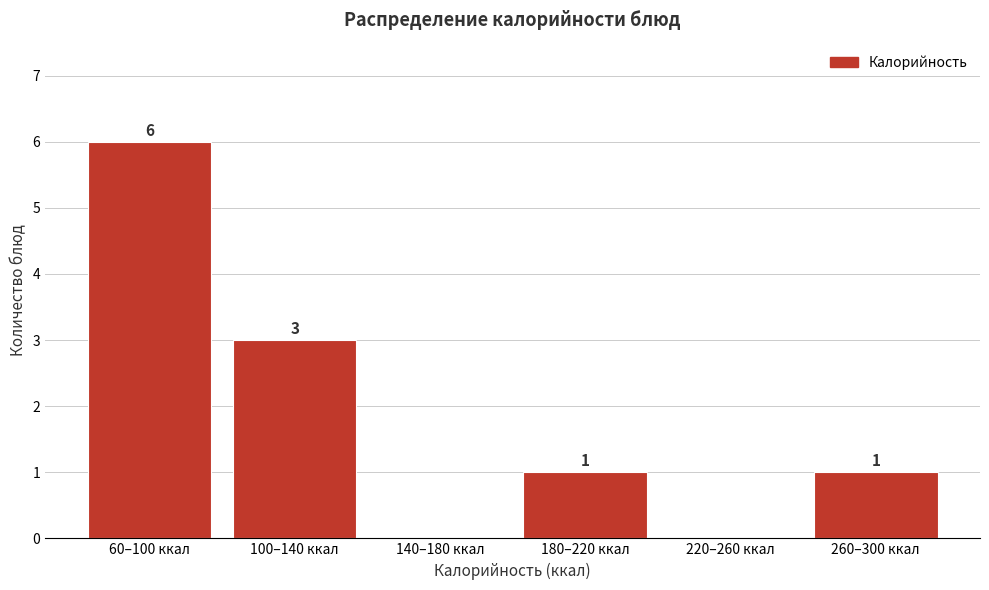

Reading left to right, what are all the values shown in this chart?

60–100 ккал=6	100–140 ккал=3	140–180 ккал=0	180–220 ккал=1	220–260 ккал=0	260–300 ккал=1